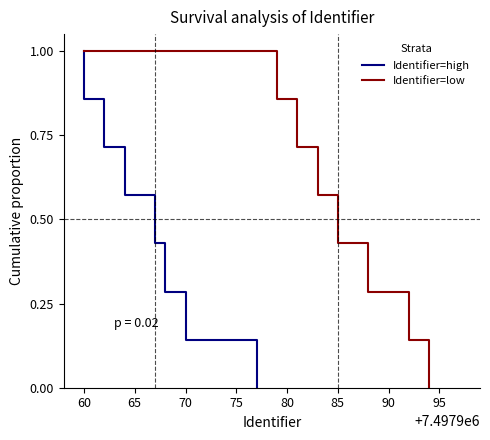

True or false: Identifier=high has more than 2 points higher than both neighbors.

False